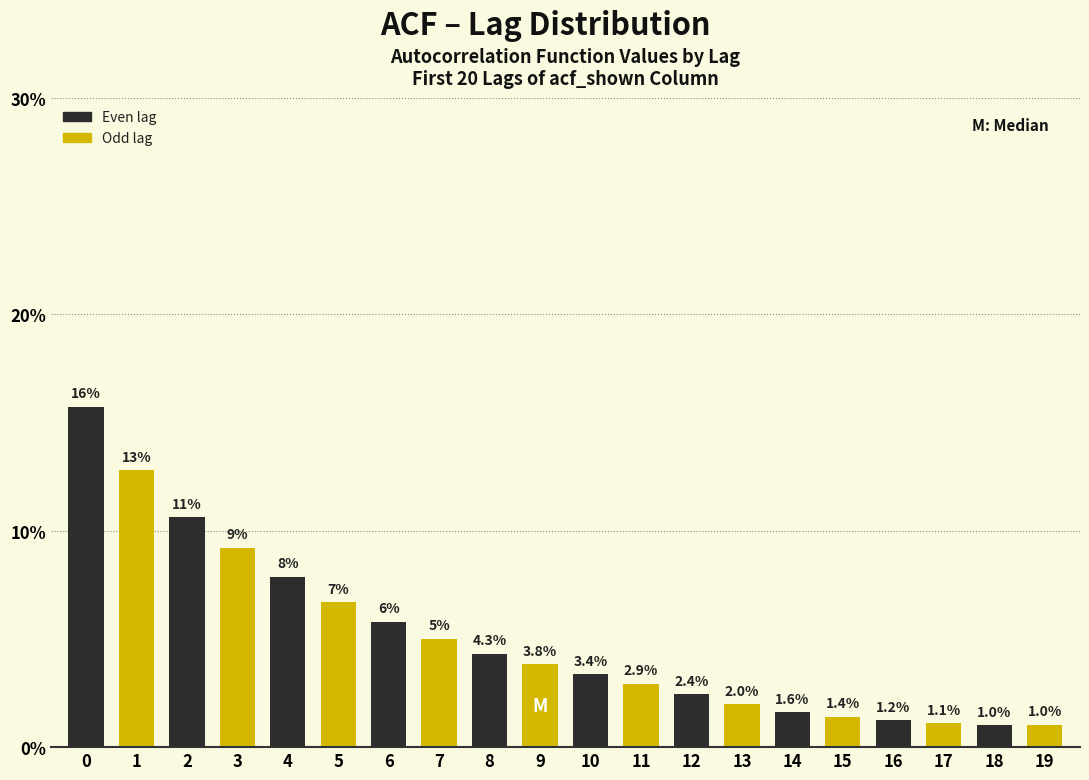

Reading left to right, what are all the values shown in this chart?

0=15.7	1=12.8	2=10.6	3=9.2	4=7.9	5=6.7	6=5.8	7=5.0	8=4.3	9=3.8	10=3.4	11=2.9	12=2.4	13=2.0	14=1.6	15=1.4	16=1.2	17=1.1	18=1.0	19=1.0